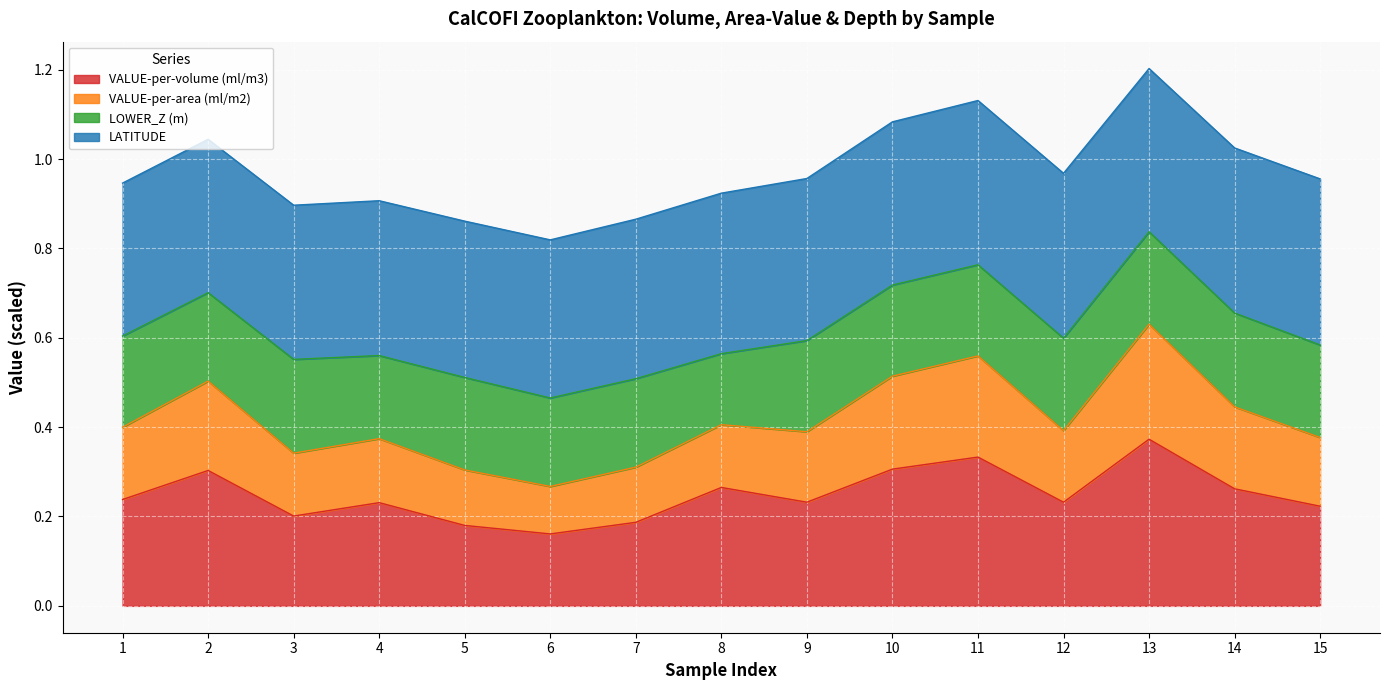

At which label is VALUE-per-volume (ml/m3) closest to 0?

6